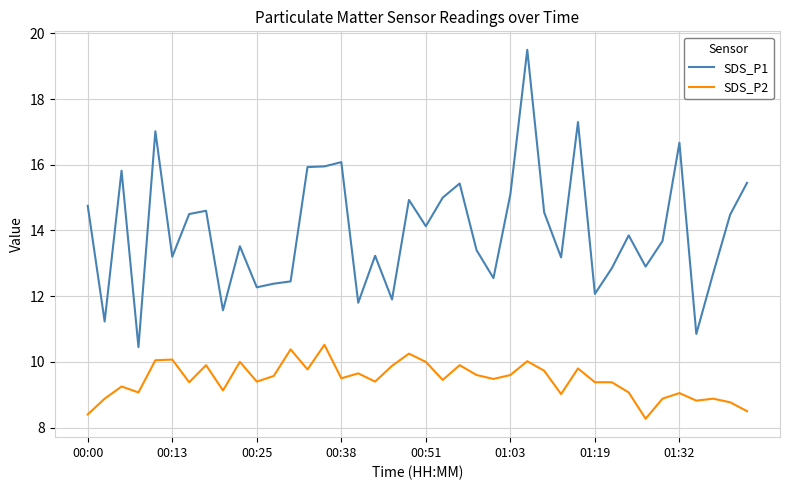

Is this an area chart (filled region under the line)?

No